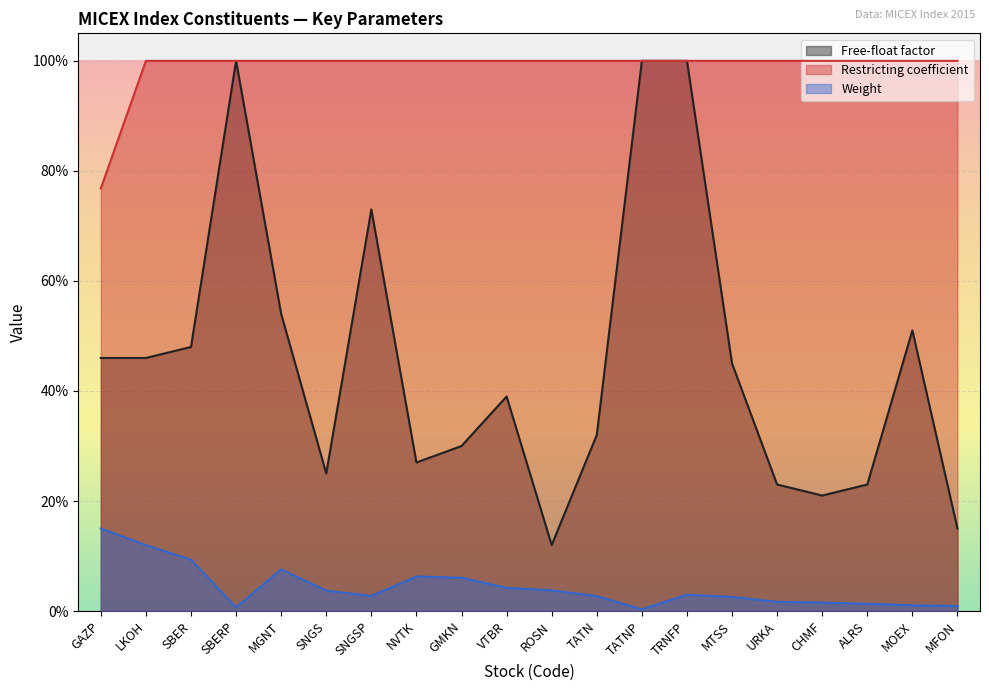

Which series has the largest range (max minus min)?

Free-float factor